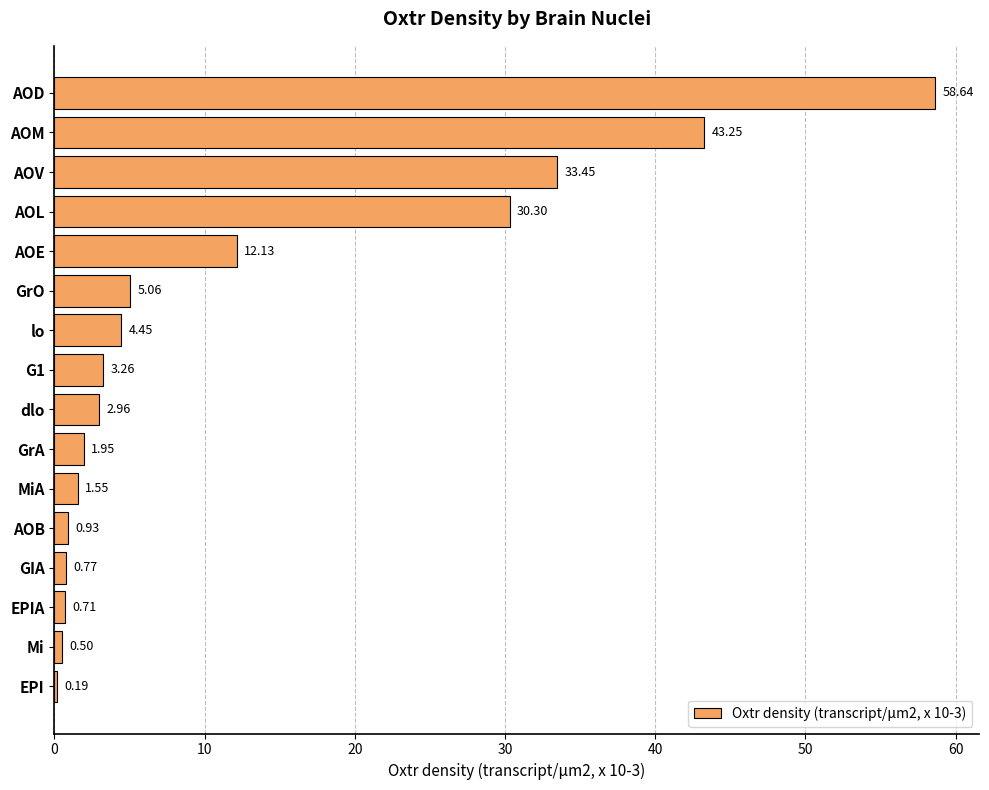

What is the average value?

12.5